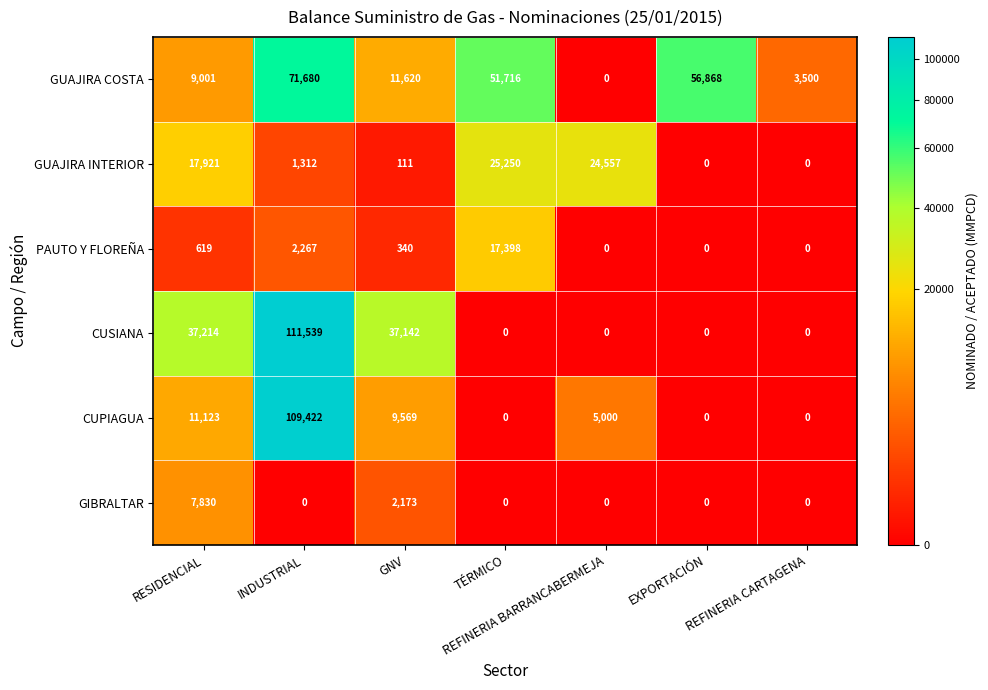

True or false: GUAJIRA INTERIOR has a value of 0 at REFINERIA CARTAGENA.

True